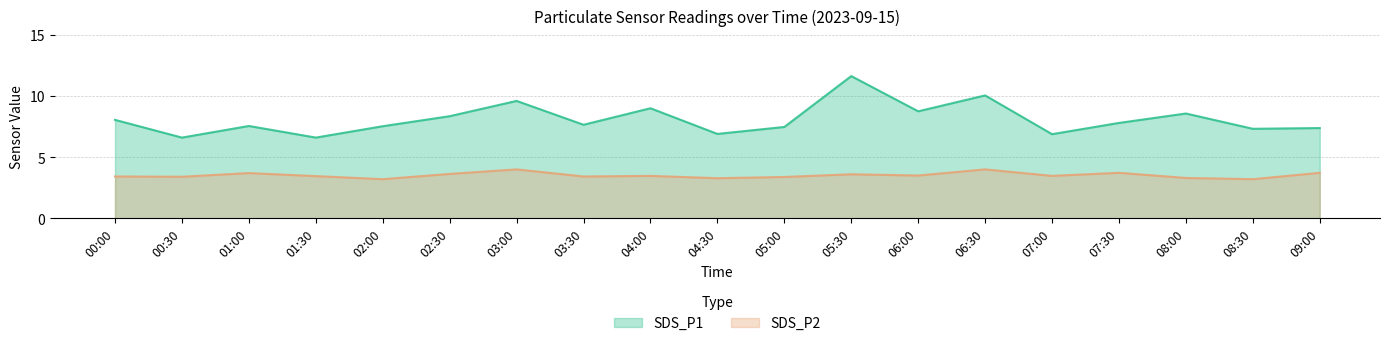

What is the difference between the maximum and minimum values in the SDS_P2 series?

0.8